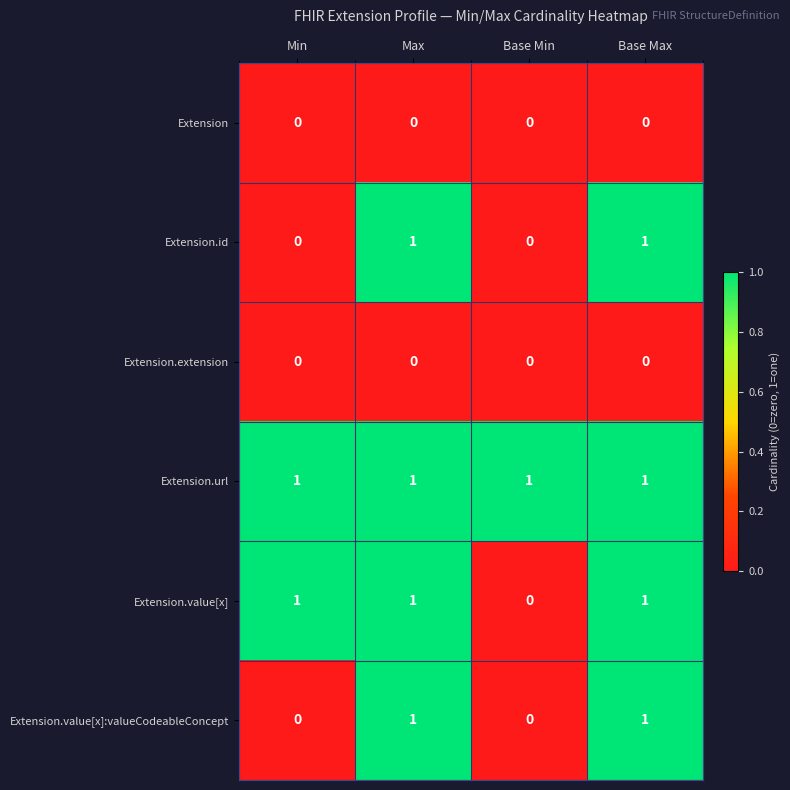

What is the spread (max minus min) of values at Min?

1